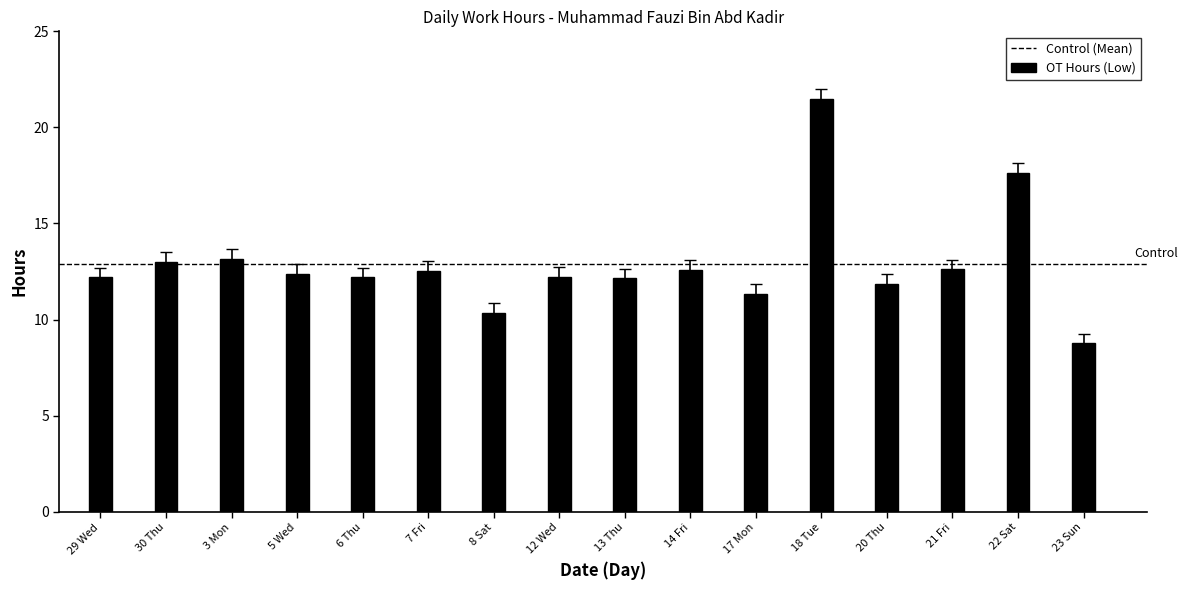

Are the bars horizontal?

No